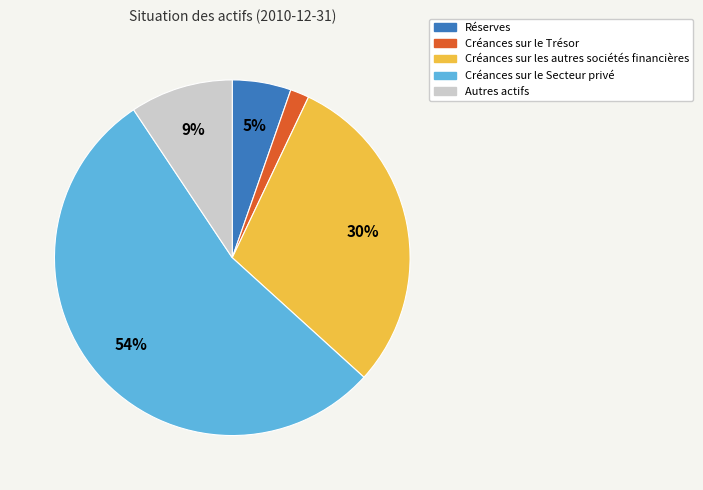

How many segments does this pie chart have?

5